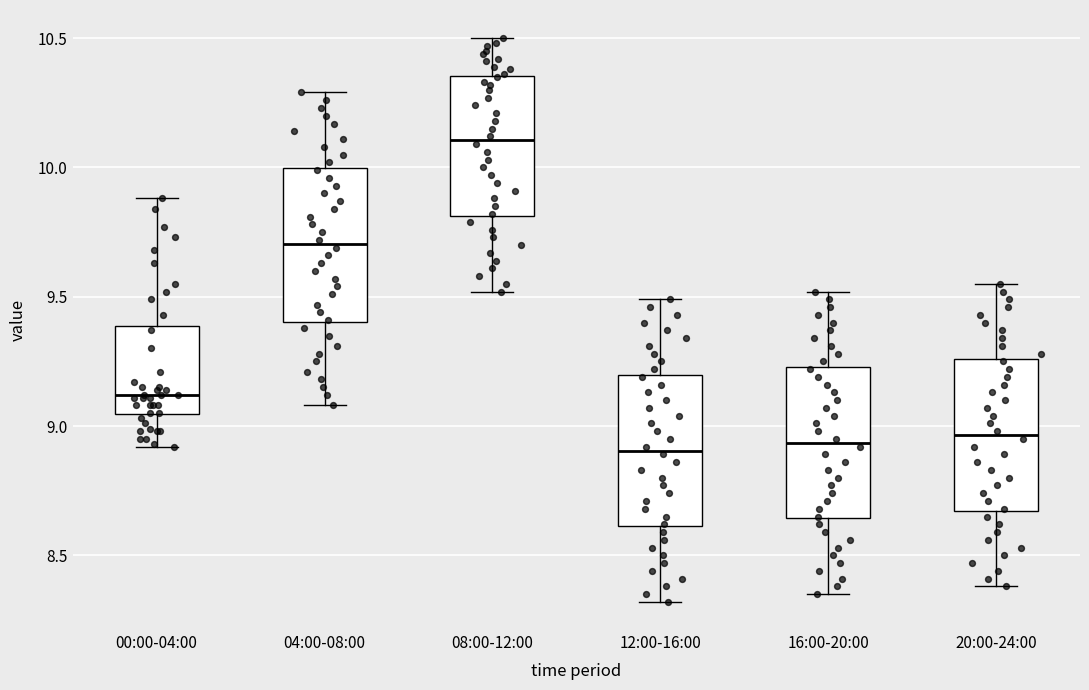

Where is the upper edge of the box for 16:00-20:00 on the y-axis? The values are not printed on the chart, so give them approximately, as read against the axis.

9.25